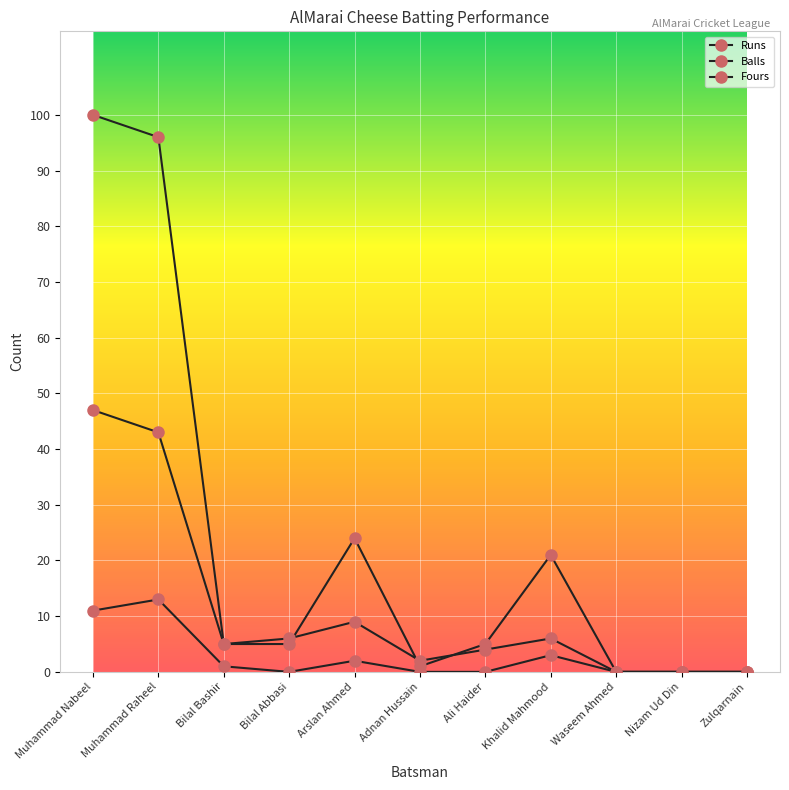

How many values in the Balls series are below 5?

5